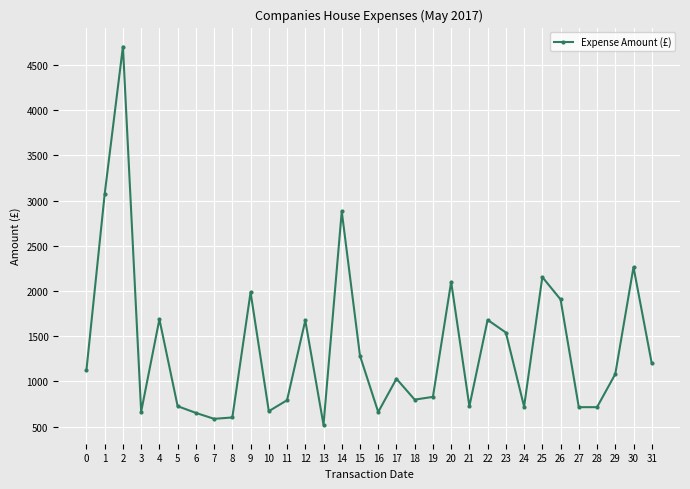

What is the ratio of the value at 3 to the value at 6?

1.0